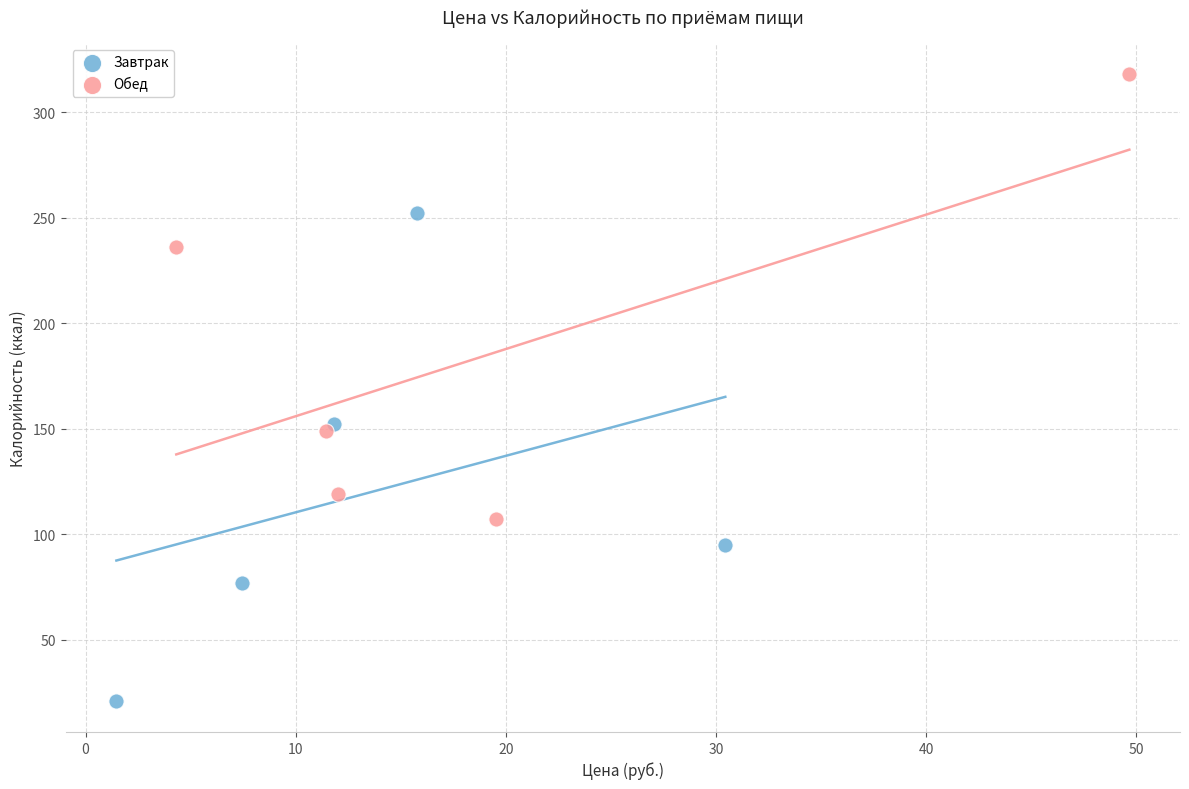

Which series contains the lowest Y value?

Завтрак